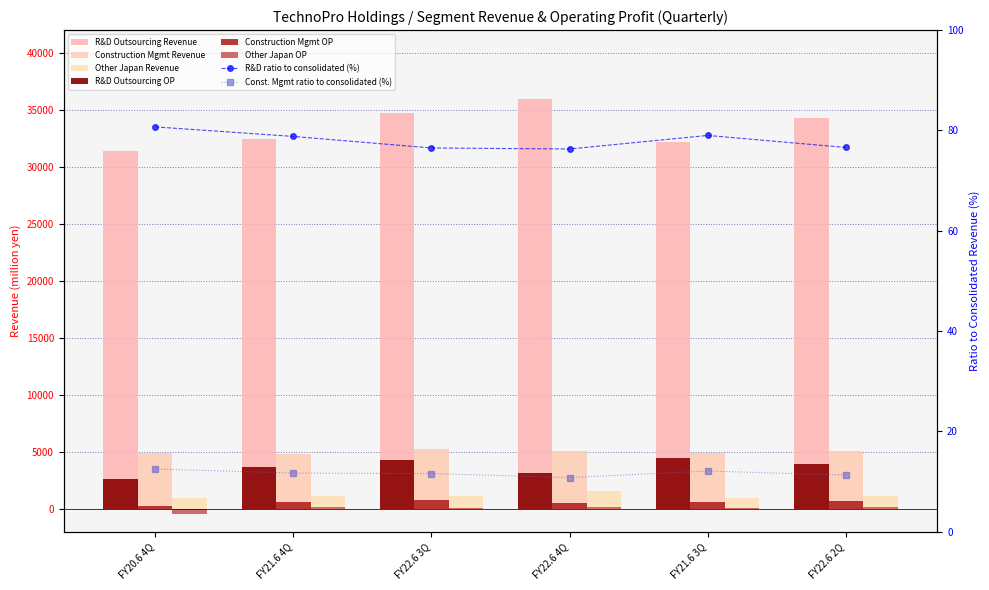

Is it true that R&D Outsourcing Revenue equals 31421 at FY20.6 4Q?

True